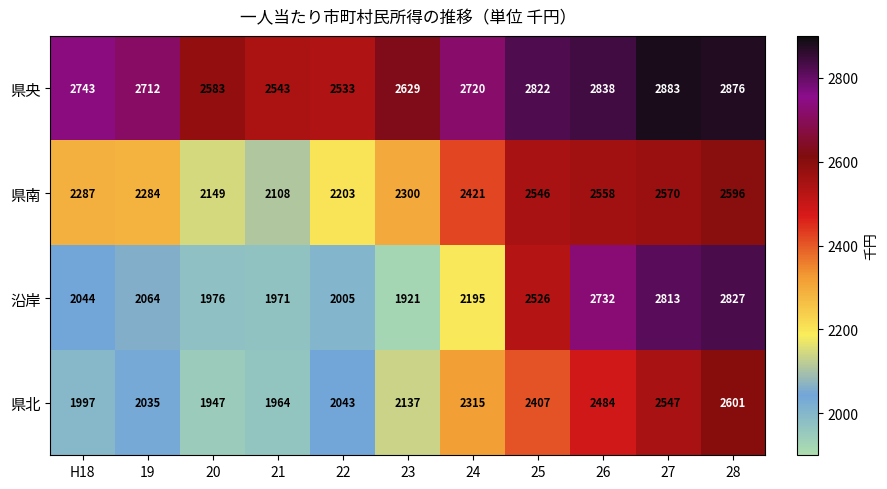

What is the difference between the maximum and minimum values in the 沿岸 series?

906